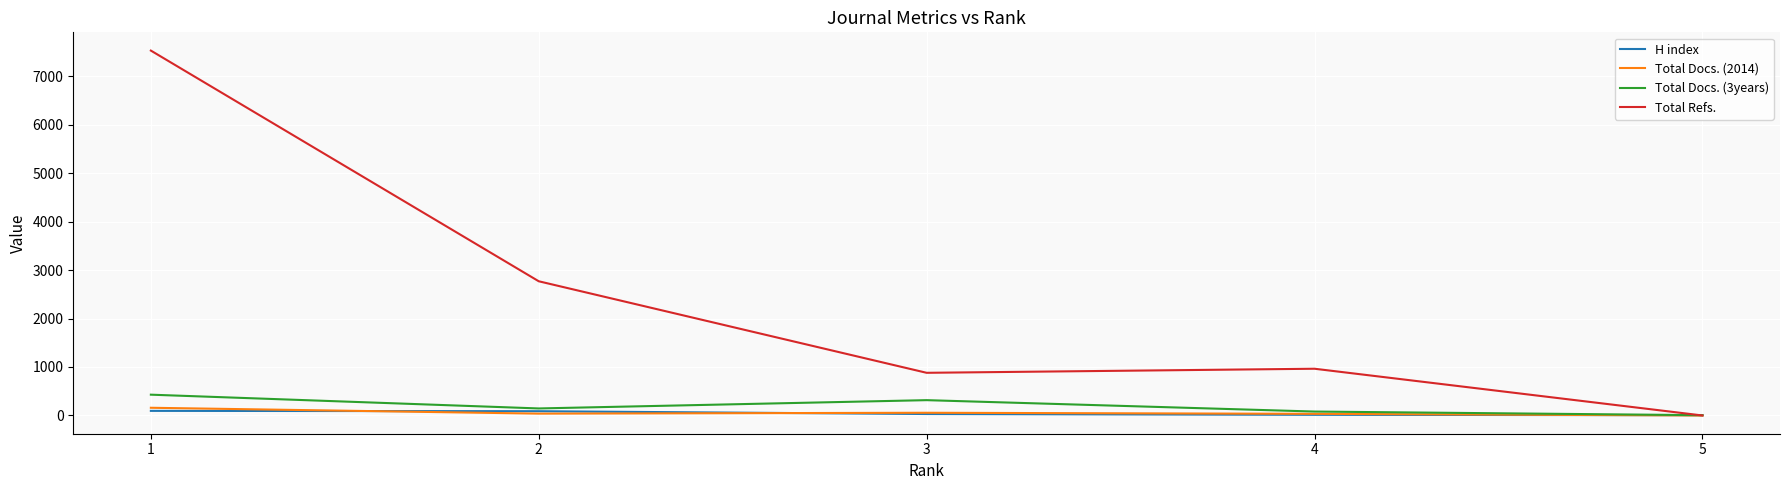

What is the greatest value displayed?

7526